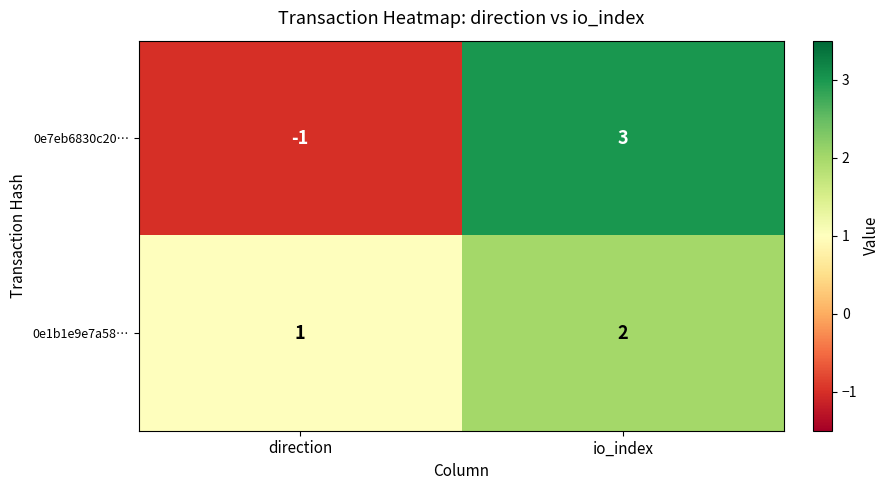

Read the 0e7eb6830c20… value at io_index.

3